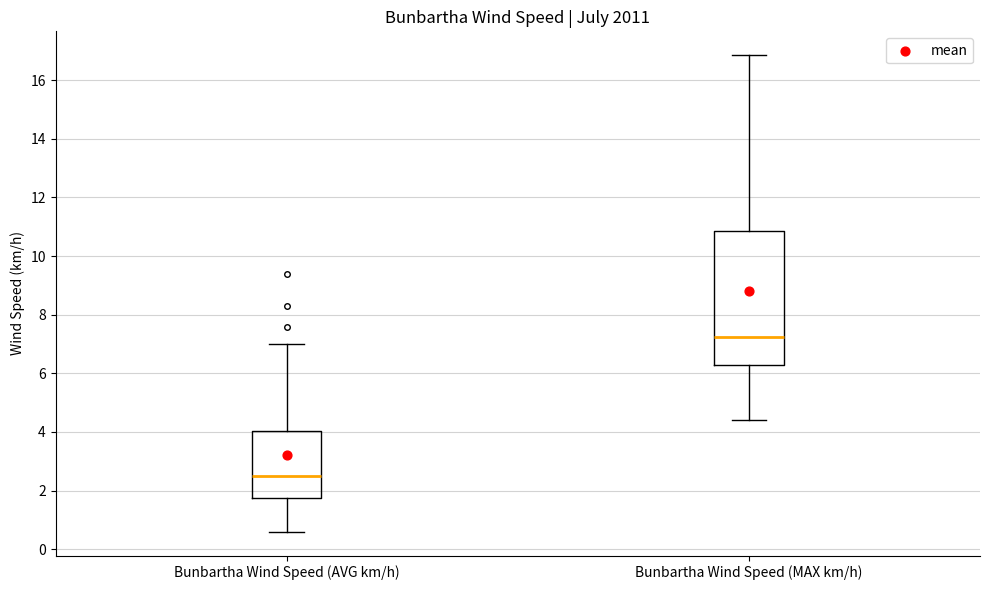

Reading left to right, read every box against the y-axis: the position of its median line, the range the box covers, and the ends of its whiskers. The values are not printed on the chart, so give them approximately, as read against the axis.

Bunbartha Wind Speed (AVG km/h): median 2.4, box 1.8 to 4.0, whiskers 0.6 to 7.0
Bunbartha Wind Speed (MAX km/h): median 7.2, box 6.2 to 10.8, whiskers 4.4 to 16.8